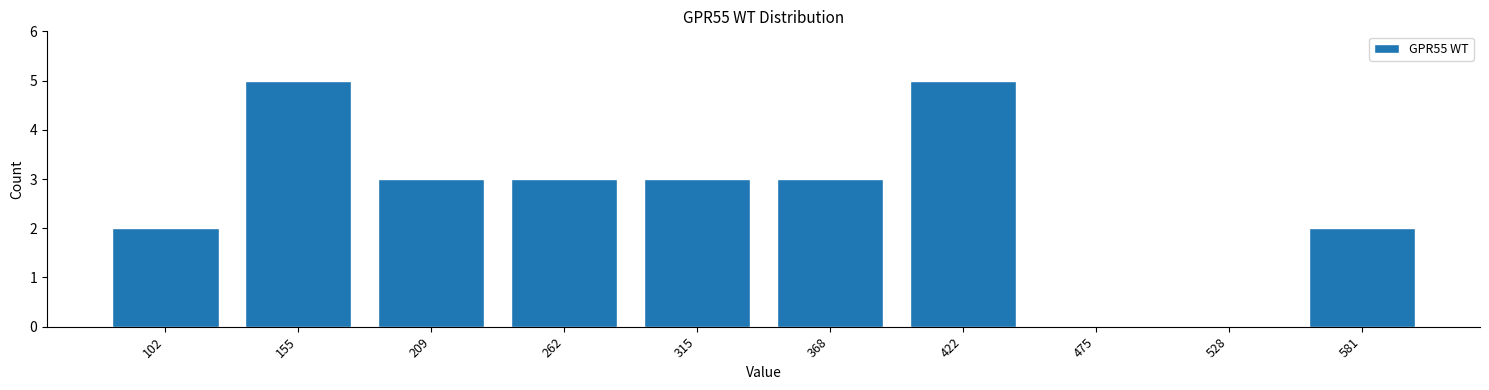

Reading left to right, what are all the values shown in this chart?

102=2	155=5	209=3	262=3	315=3	368=3	422=5	475=0	528=0	581=2